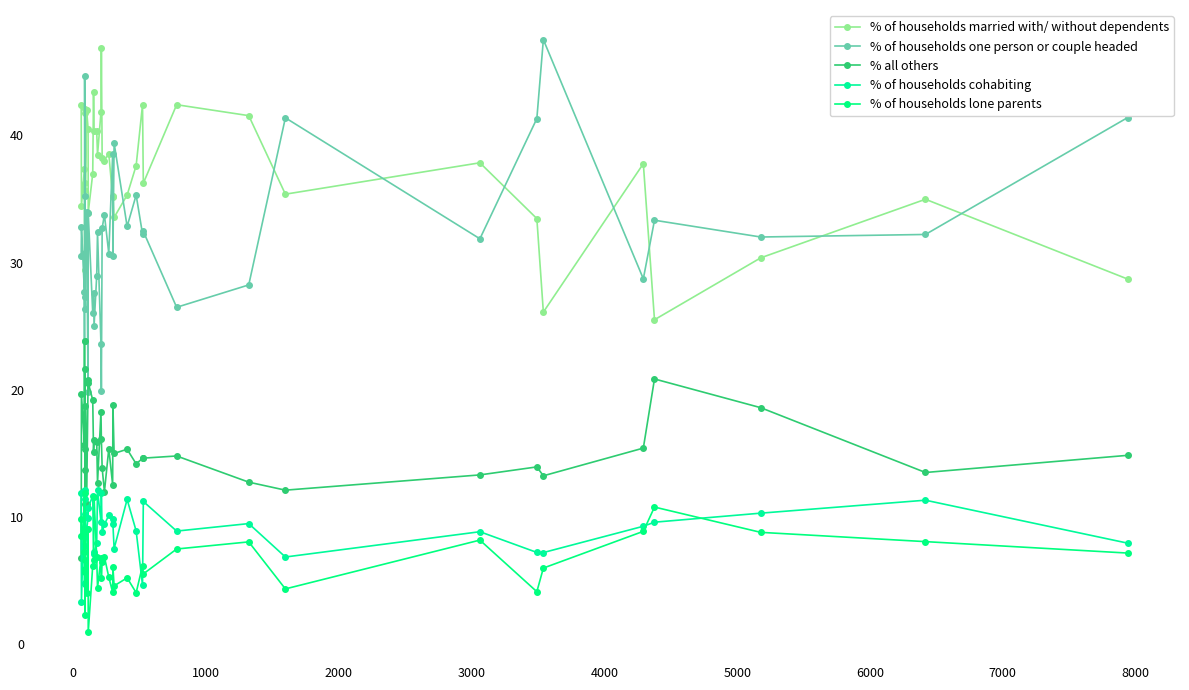

Reading left to right, what are all the values shown in this chart?

% of households married with/ without dependents: 42.4	34.4	37.4	35.7	29.4	30.7	42.0	41.8	36.3	42.0	40.5	33.9	37.0	43.4	40.4	40.3	38.5	41.8	46.9	38.2	38.0	38.6	35.1	35.2	33.5	35.3	37.6	42.4	36.2	42.4	41.6	35.4	37.9	33.5	26.1	37.8	25.5	30.4	35.0	28.7
% of households one person or couple headed: 30.5	32.8	27.7	23.8	44.7	35.2	27.3	26.4	30.8	34.0	19.8	33.9	26.0	27.6	25.0	29.0	32.4	23.6	19.9	32.7	33.8	30.7	38.5	30.5	39.4	32.8	35.3	32.2	32.5	26.5	28.2	41.4	31.9	41.3	47.5	28.7	33.3	32.0	32.2	41.4
% all others: 6.8	19.7	15.7	23.8	15.3	21.6	13.6	11.0	18.7	11.0	20.7	20.5	19.2	15.1	16.0	15.9	12.6	18.3	16.1	13.8	12.0	15.4	12.5	18.8	15.0	15.3	14.2	14.6	14.6	14.8	12.7	12.1	13.3	13.9	13.2	15.4	20.8	18.6	13.5	14.8
% of households cohabiting: 11.9	3.3	12.1	4.8	4.7	10.2	11.4	12.1	7.7	9.0	9.9	10.7	11.6	7.2	7.0	8.0	12.1	9.6	11.8	8.8	9.4	10.1	9.8	9.4	7.5	11.4	8.9	4.6	11.2	8.9	9.5	6.8	8.8	7.2	7.2	9.2	9.6	10.3	11.3	7.9
% of households lone parents: 8.5	9.8	7.2	11.9	5.9	2.3	5.7	8.8	6.6	4.0	9.0	0.9	6.2	6.6	11.5	6.8	4.4	6.7	5.2	6.5	6.8	5.2	4.0	6.0	4.6	5.2	4.0	6.1	5.5	7.5	8.0	4.3	8.2	4.1	6.0	8.8	10.8	8.8	8.0	7.1